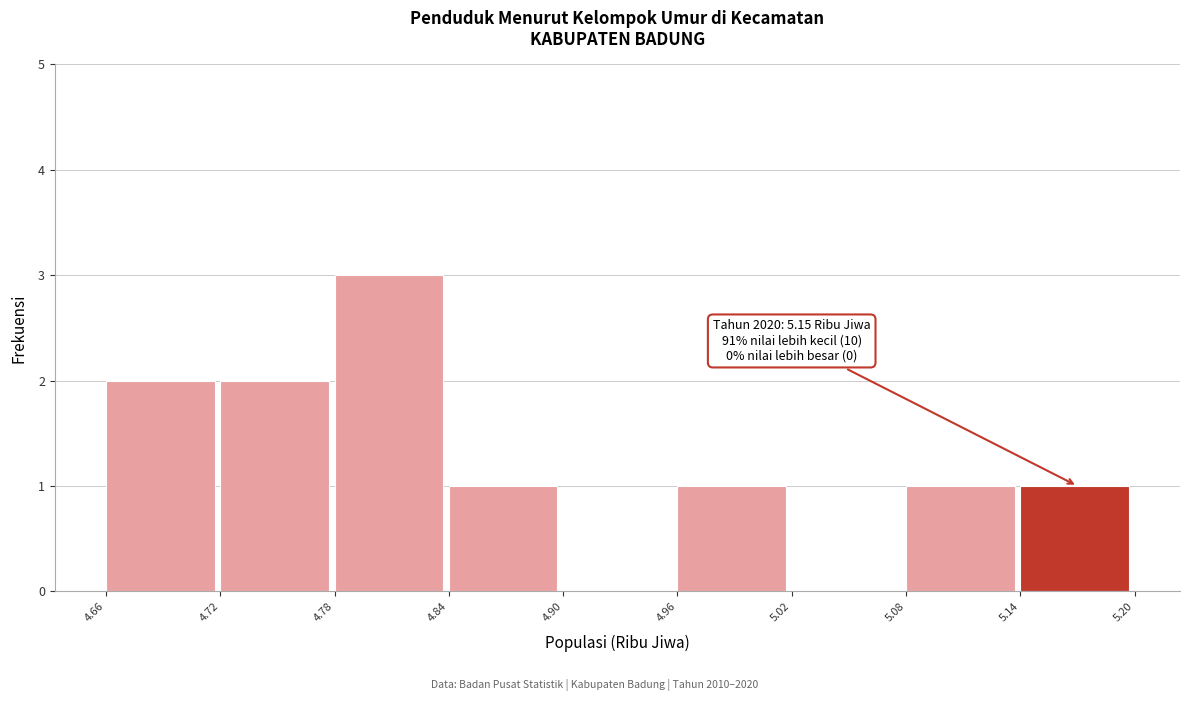

Over which range of the x-axis is the bar tallest?

4.78 to 4.84